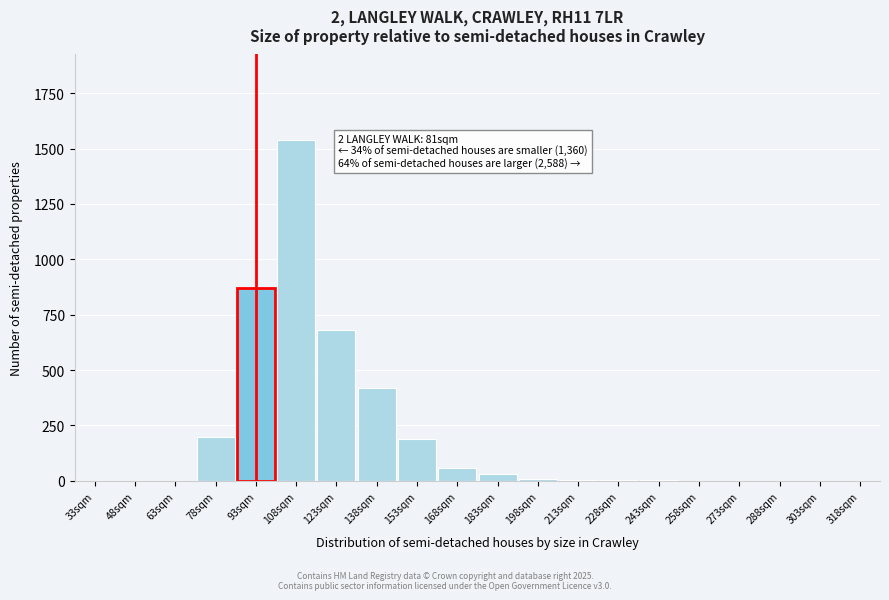

At which category does the chart reach its peak across all series?

108sqm